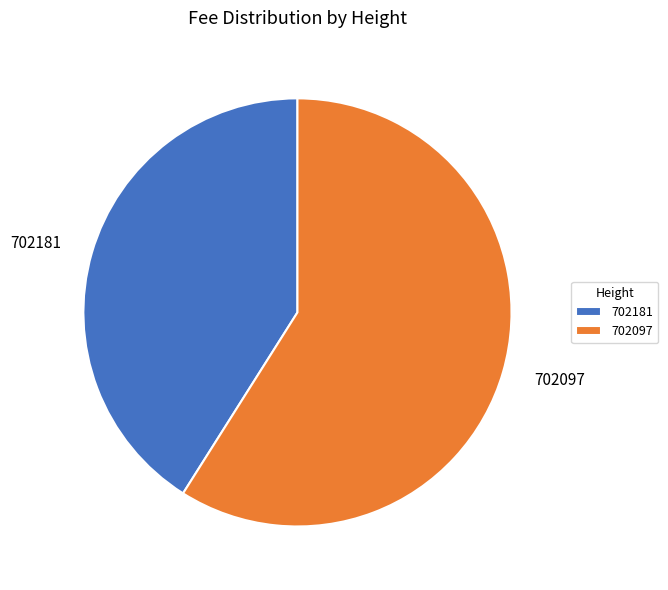

What is the largest slice in the pie chart?

702097